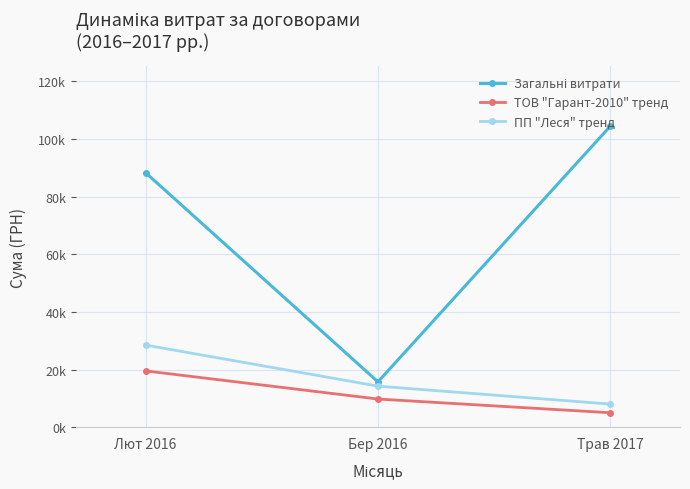

True or false: Загальні витрати has a value of 37034.5 at Трав 2017.

False